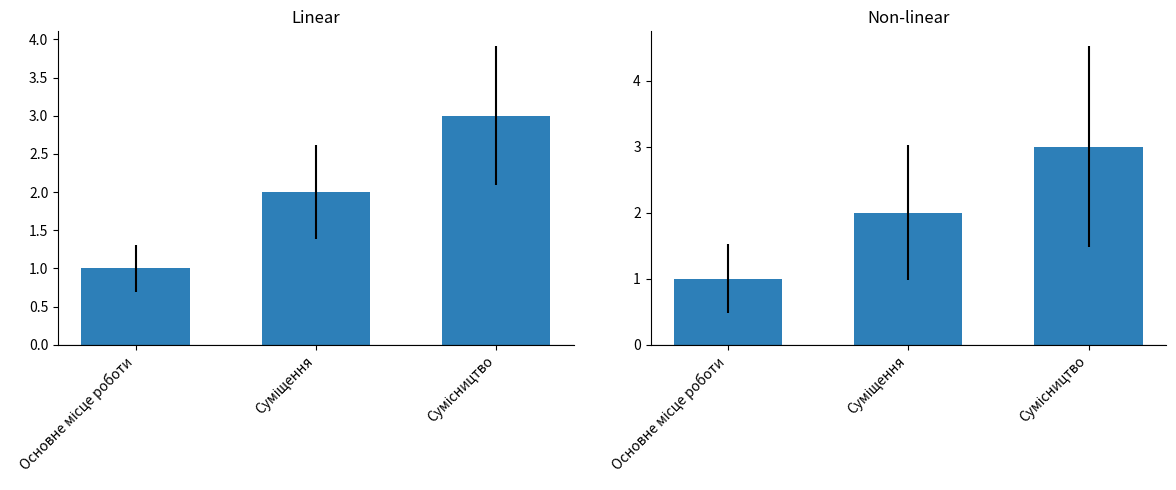

What is the sum of all values?

6